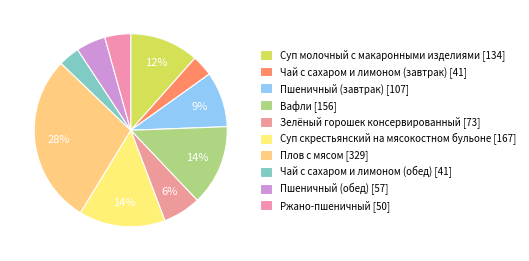

To the nearest percent, what is the difference between the Зелёный горошек консервированный and Чай с сахаром и лимоном (обед) slice percentages?

3%